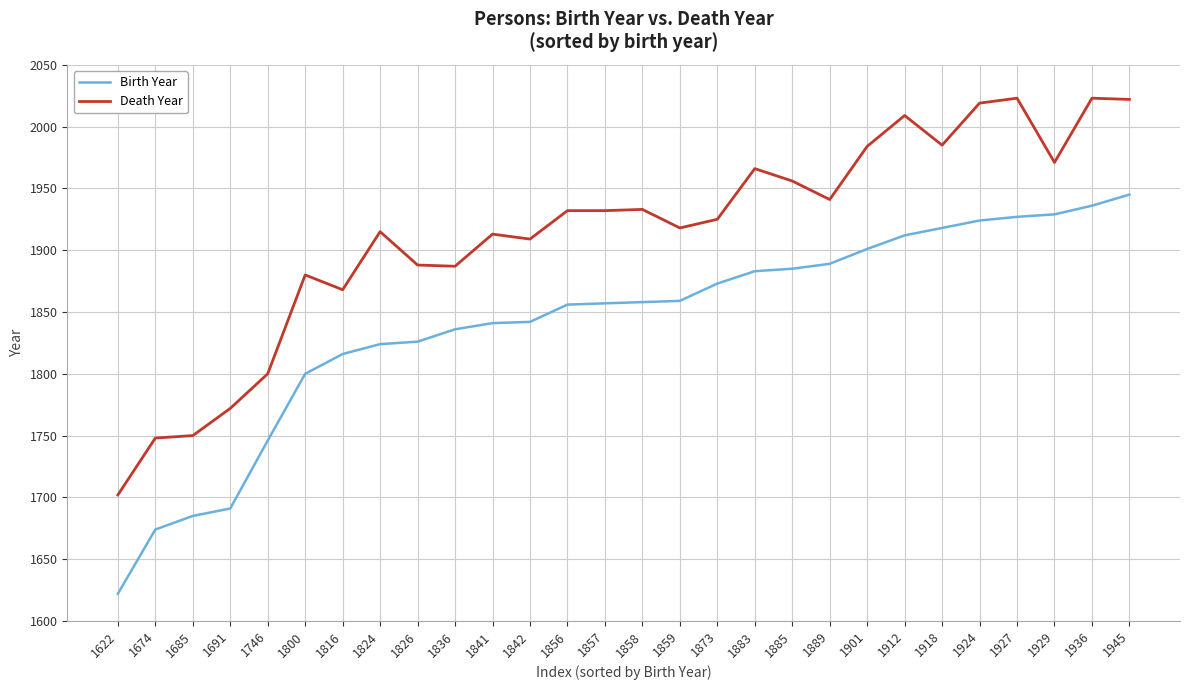

Is it true that Death Year equals 3407 at 1841?

False